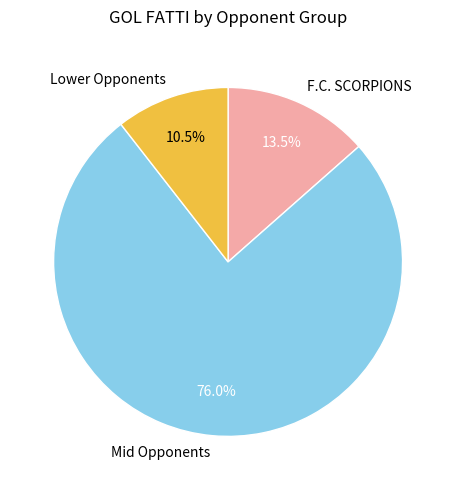

Which category has the smallest portion of the pie?

Lower Opponents